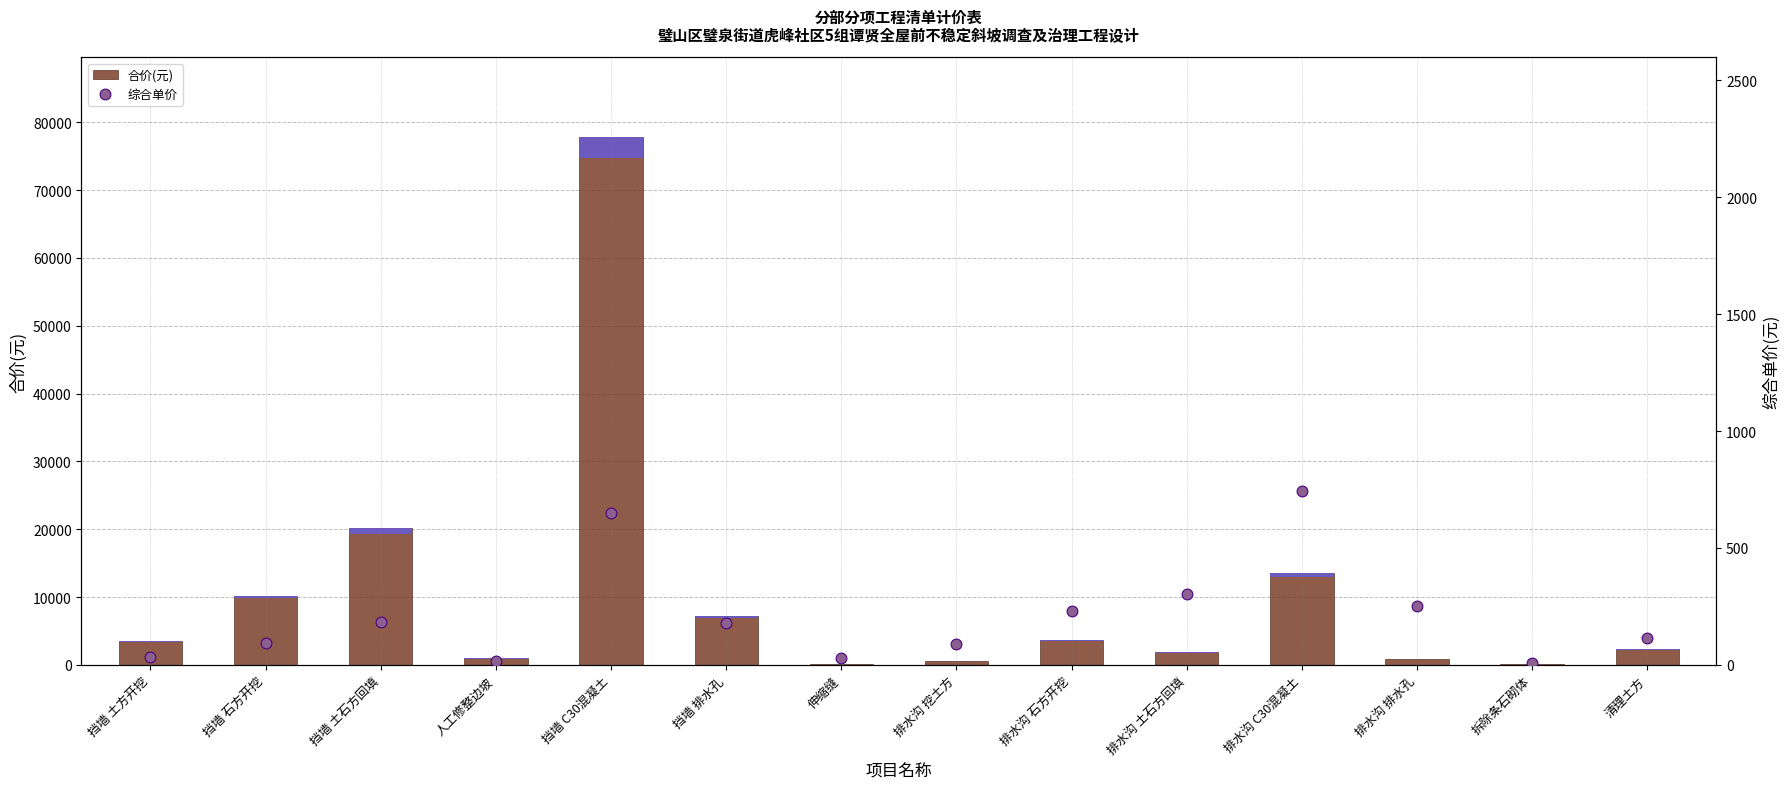

Which series reaches the minimum Y coordinate?

综合单价